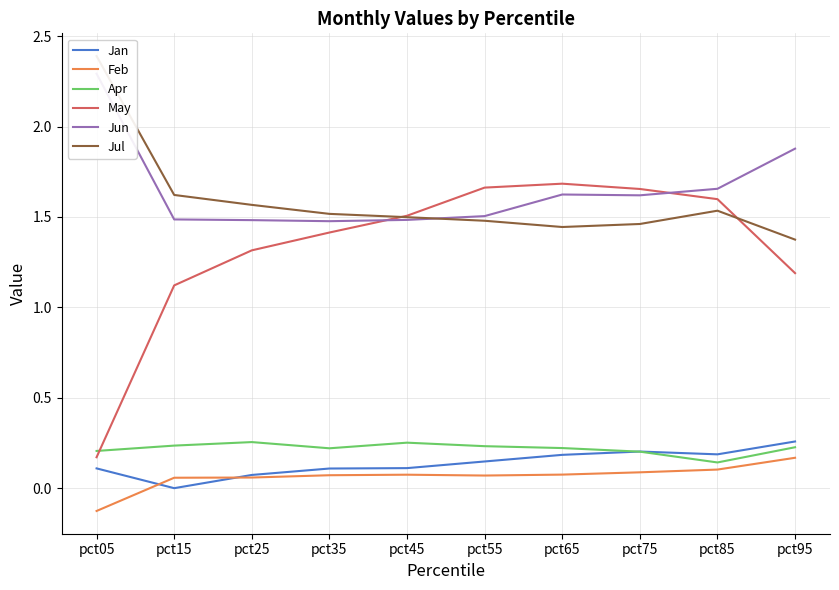

How many interior local peaks does the Jun series have?

1